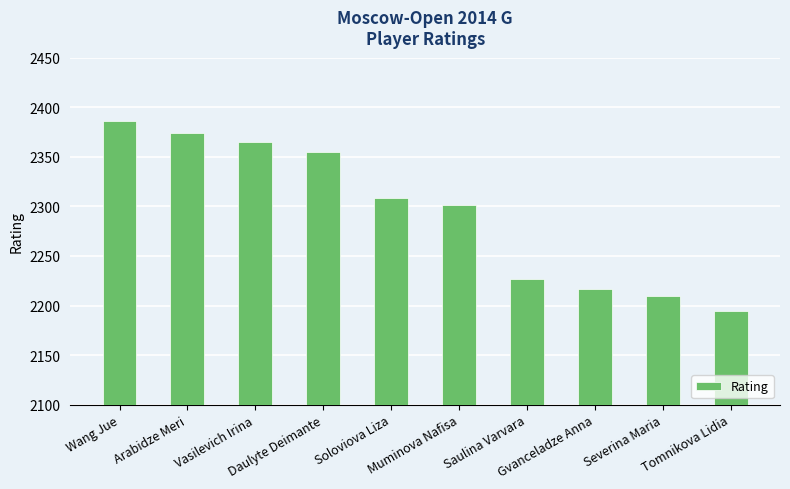

What is the change in value from Daulyte Deimante to Muminova Nafisa?

-54